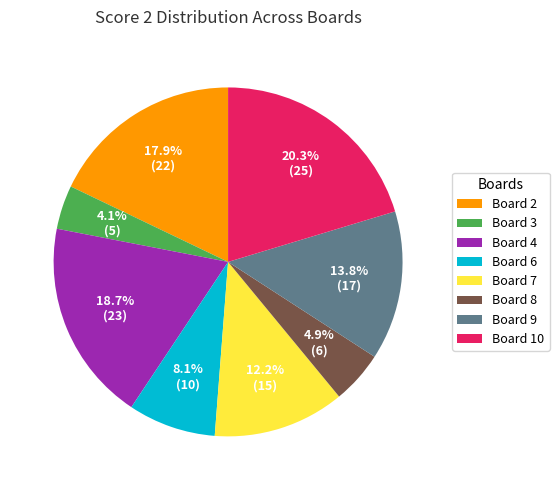

Which category has the smallest portion of the pie?

Board 3